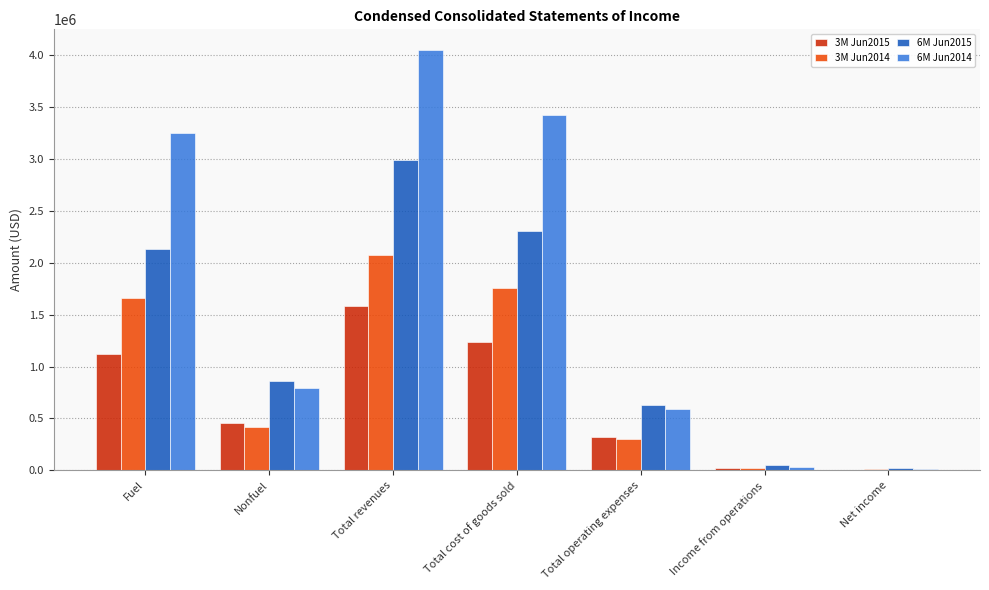

Is it true that 3M Jun2014 equals 926445 at Total cost of goods sold?

False